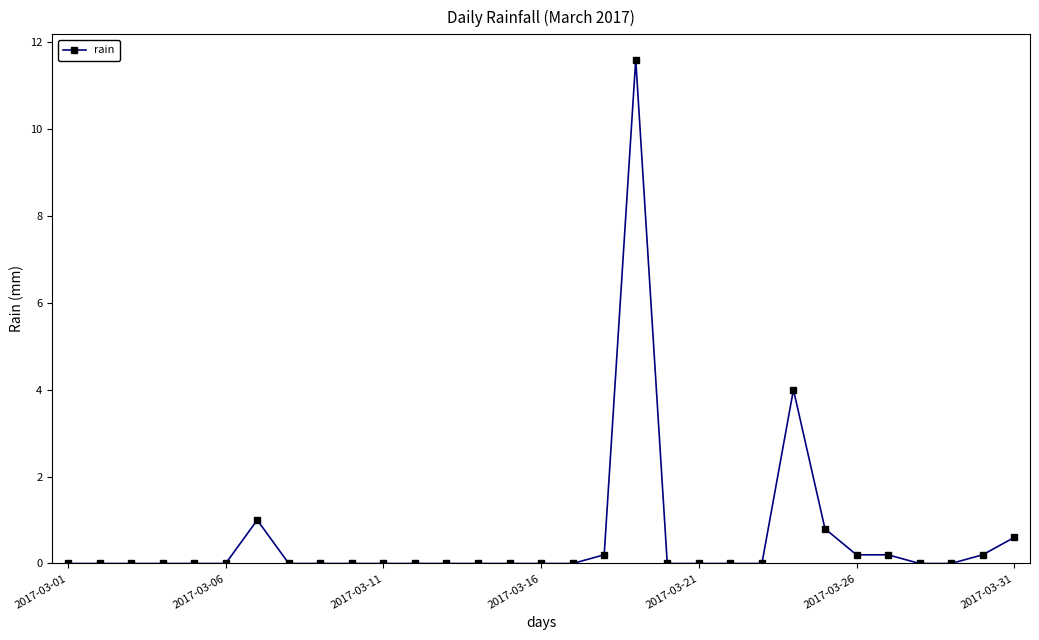

What is the difference between the maximum and second lowest values?

11.6